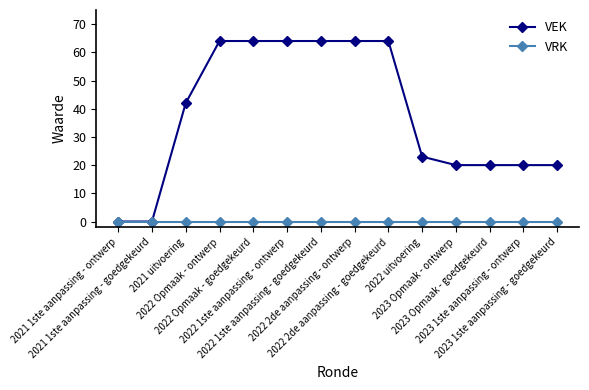

At how many categories does at least one series exceed 51?

6